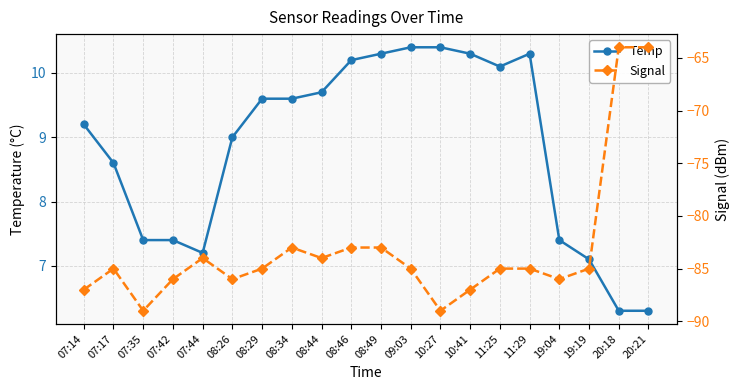

Where is the first local maximum for Temp?

11:29